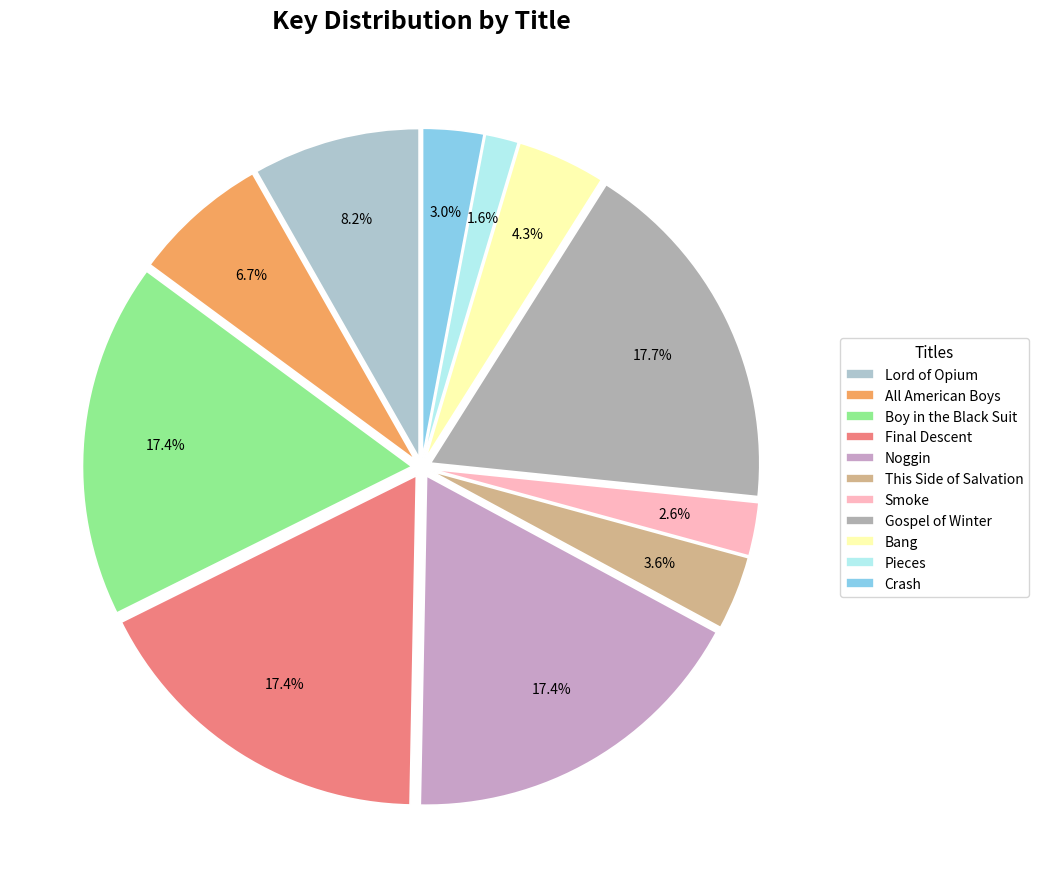

To the nearest percent, what is the difference between the Pieces and Crash slice percentages?

1%